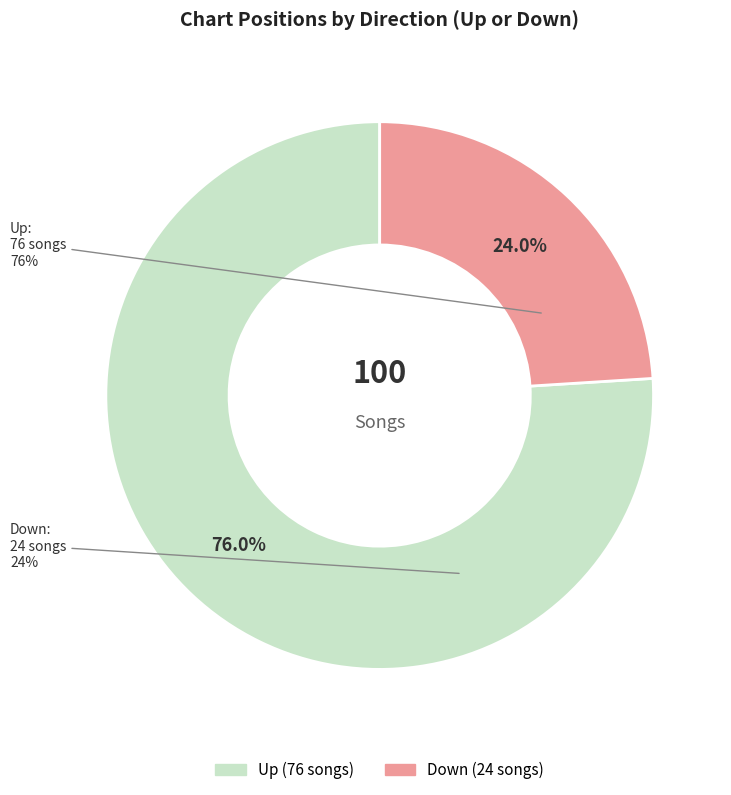

Count the number of slices in the pie.

2